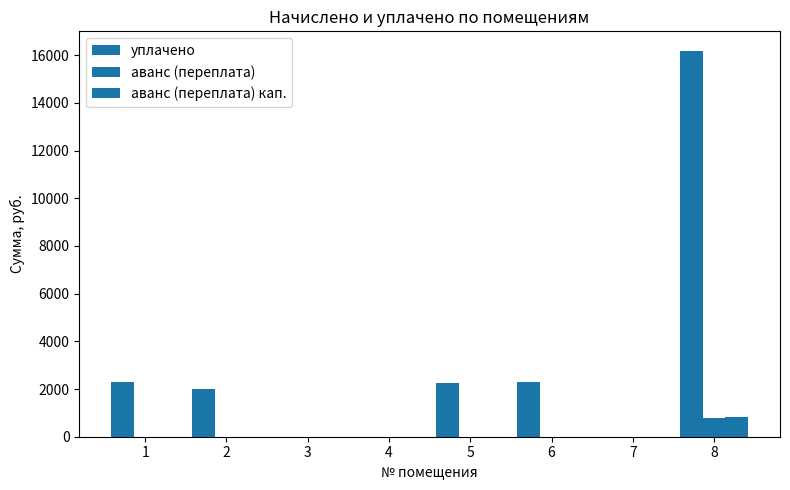

At which label is аванс (переплата) closest to 395?

5